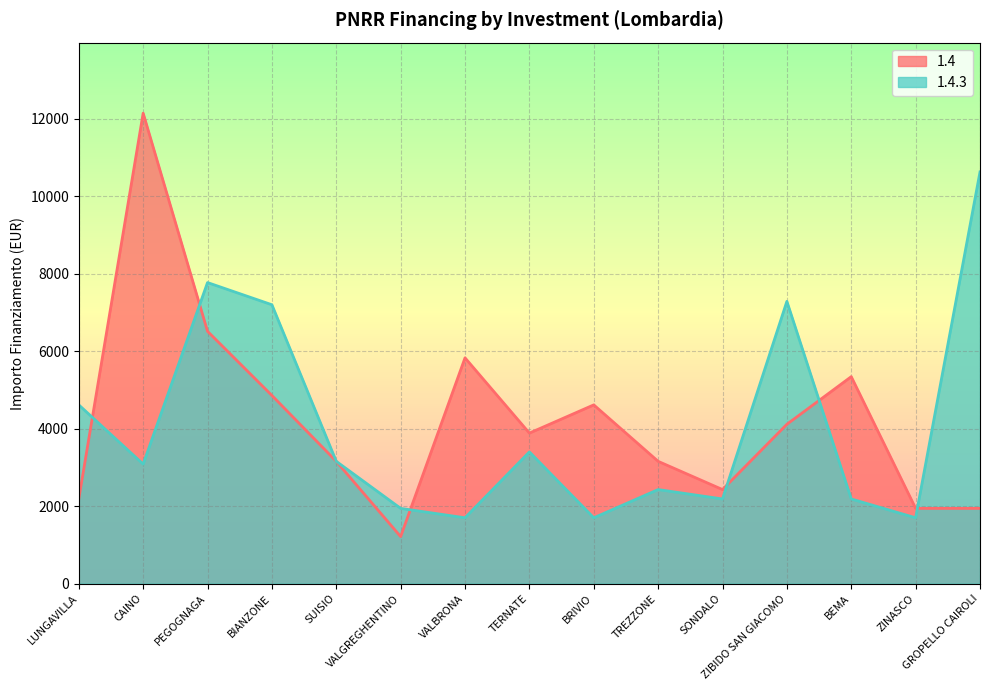

Where is the first local maximum for 1.4?

CAINO